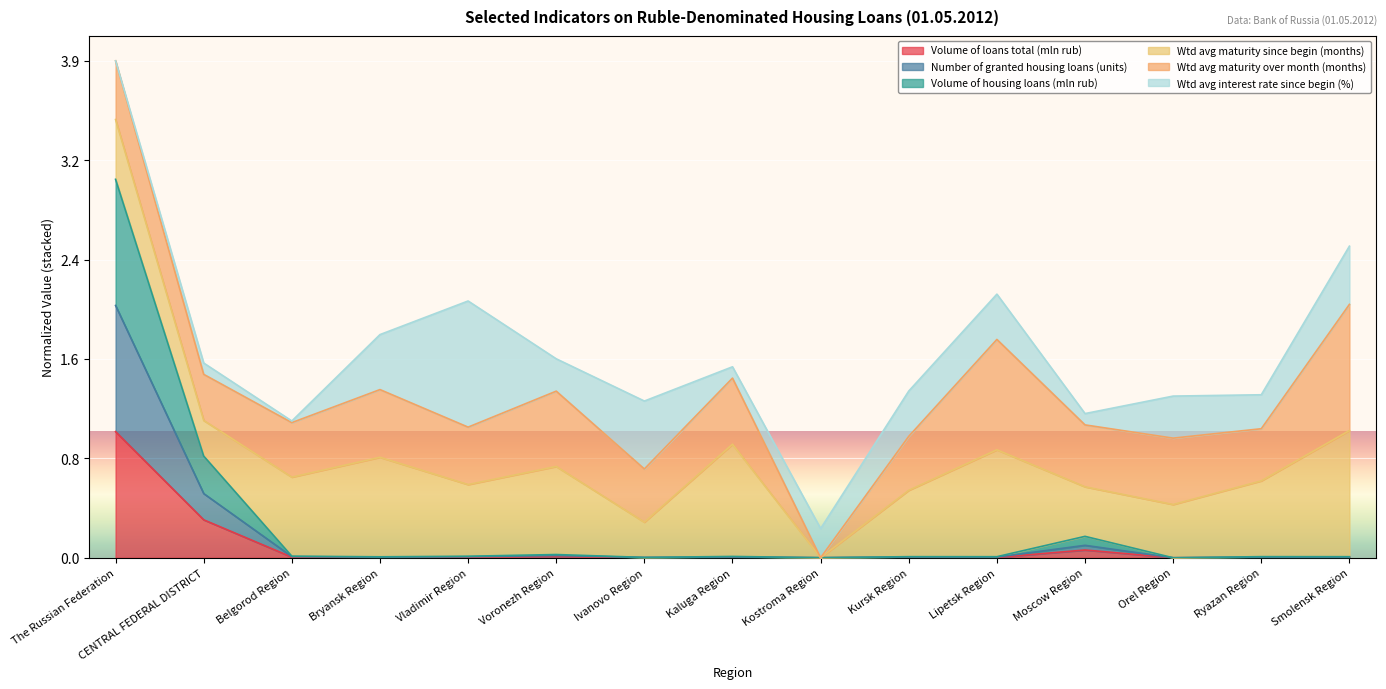

How many data points in Volume of loans total (mln rub) are above 0?

14